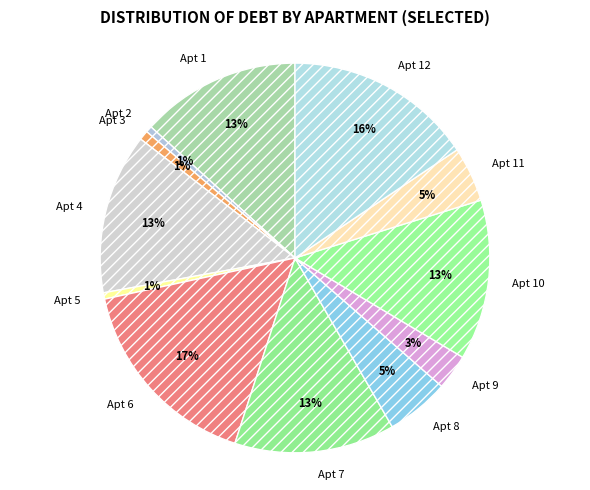

Does Apt 10 account for over 50% of the chart?

No